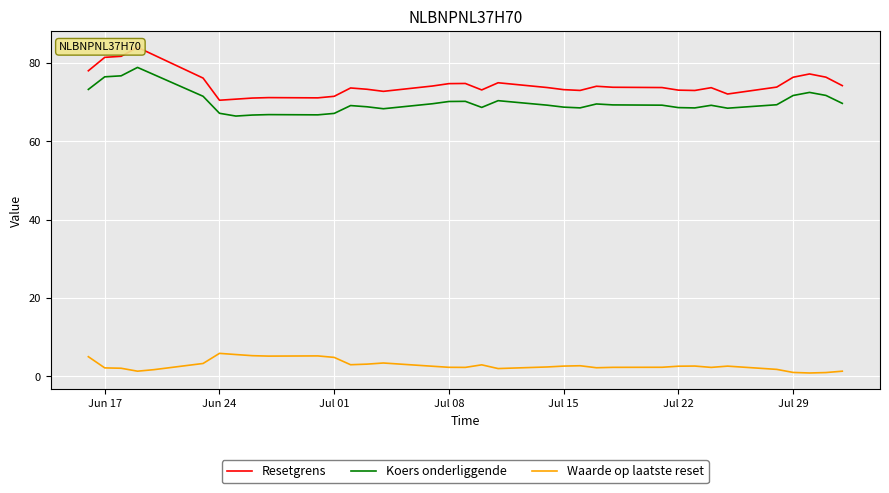

How many interior local peaks does the Waarde op laatste reset series have?

7